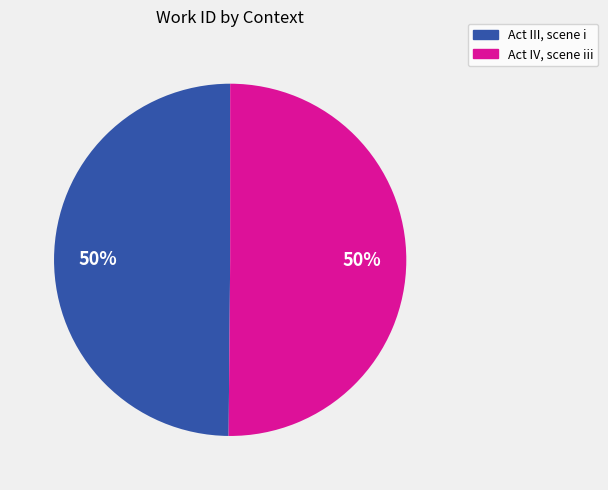

The Act III, scene i slice represents 50% of the pie. True or false?

True